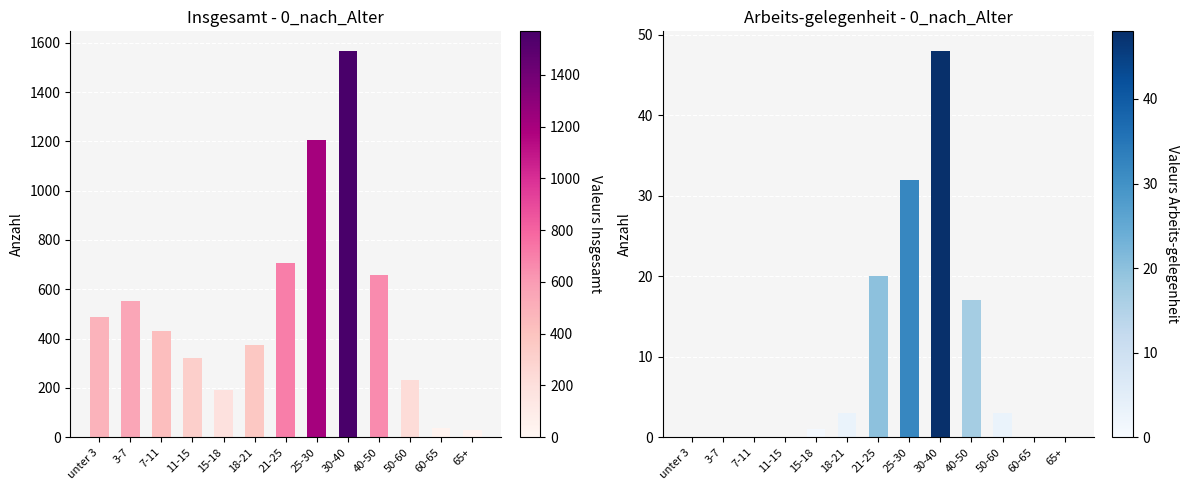

What is the sum of all Arbeits-gelegenheit values?

124